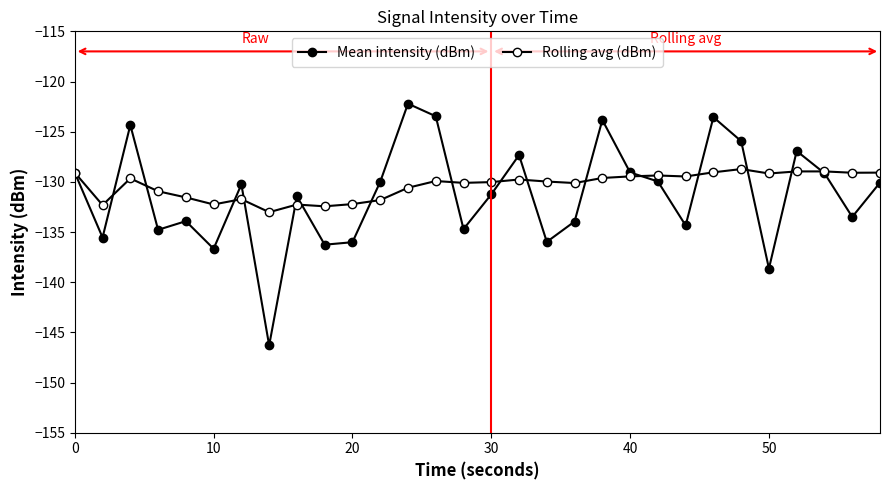

How many intersections are there between Rolling avg (dBm) and Mean intensity (dBm)?

16